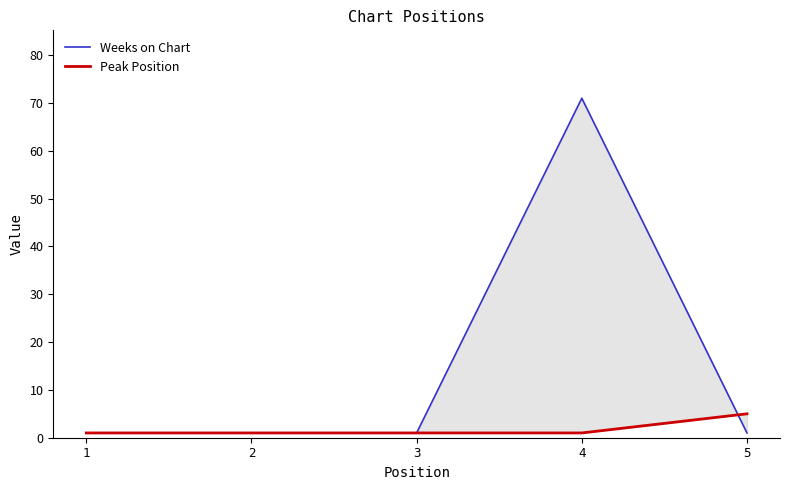

True or false: Weeks on Chart and Peak Position cross at least once.

True